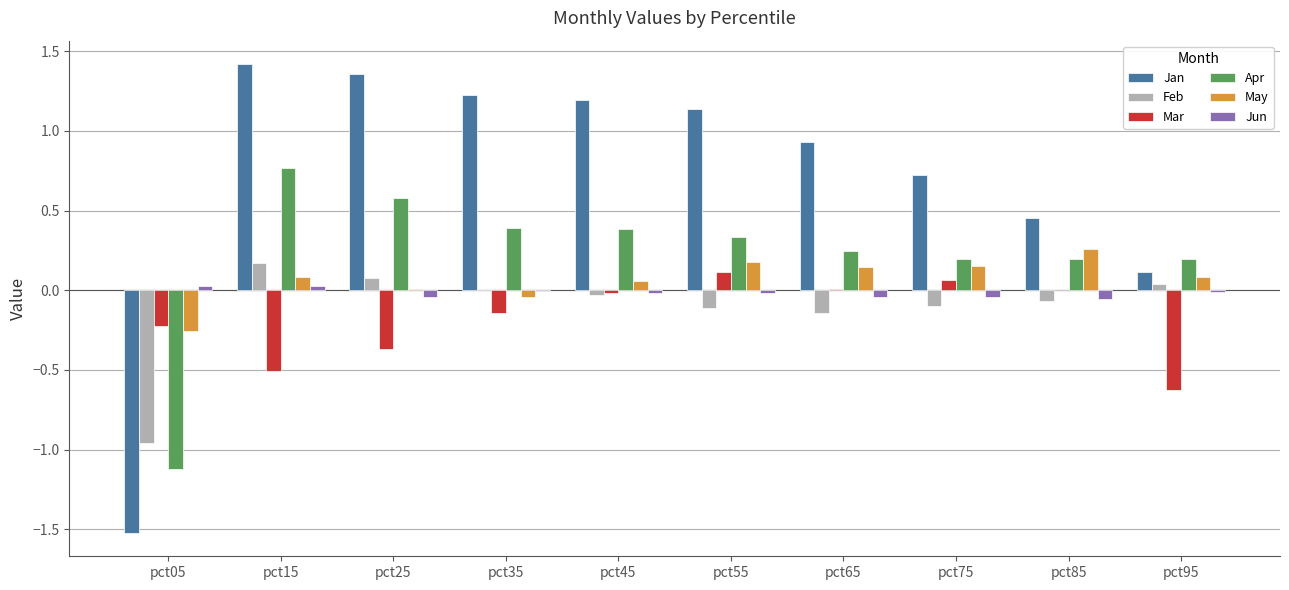

At which category is the sum across all series the highest?

pct15